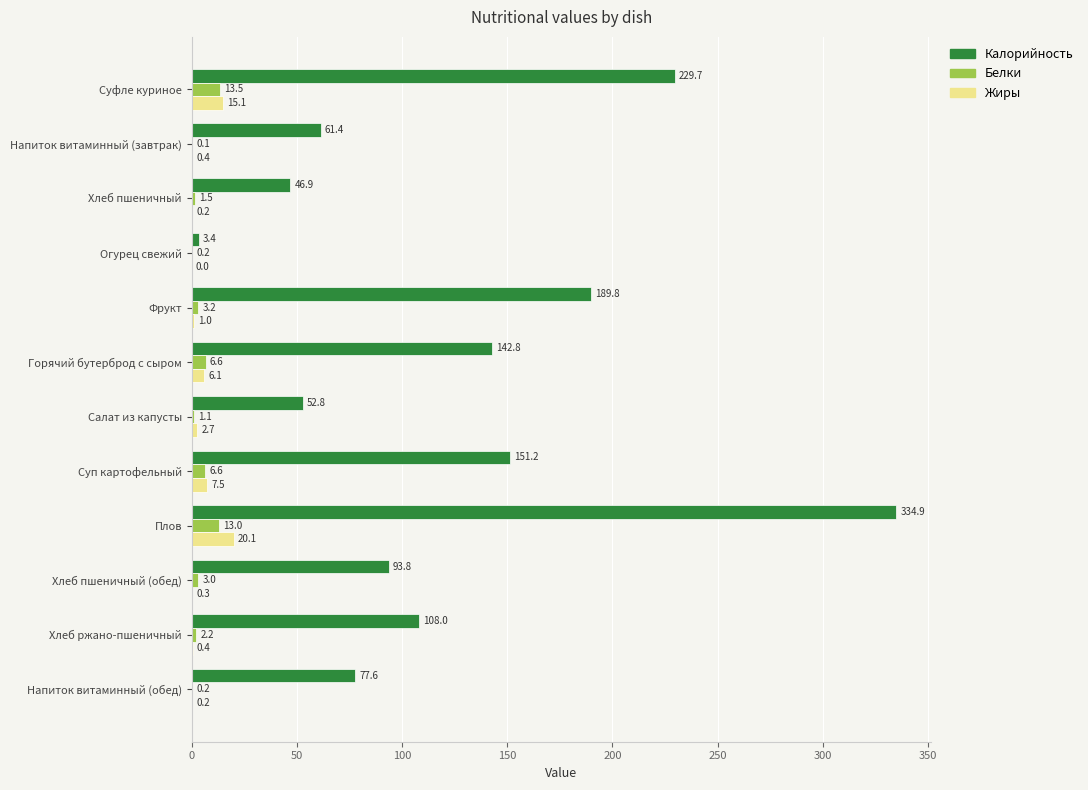

Which series has the largest total across all categories?

Калорийность